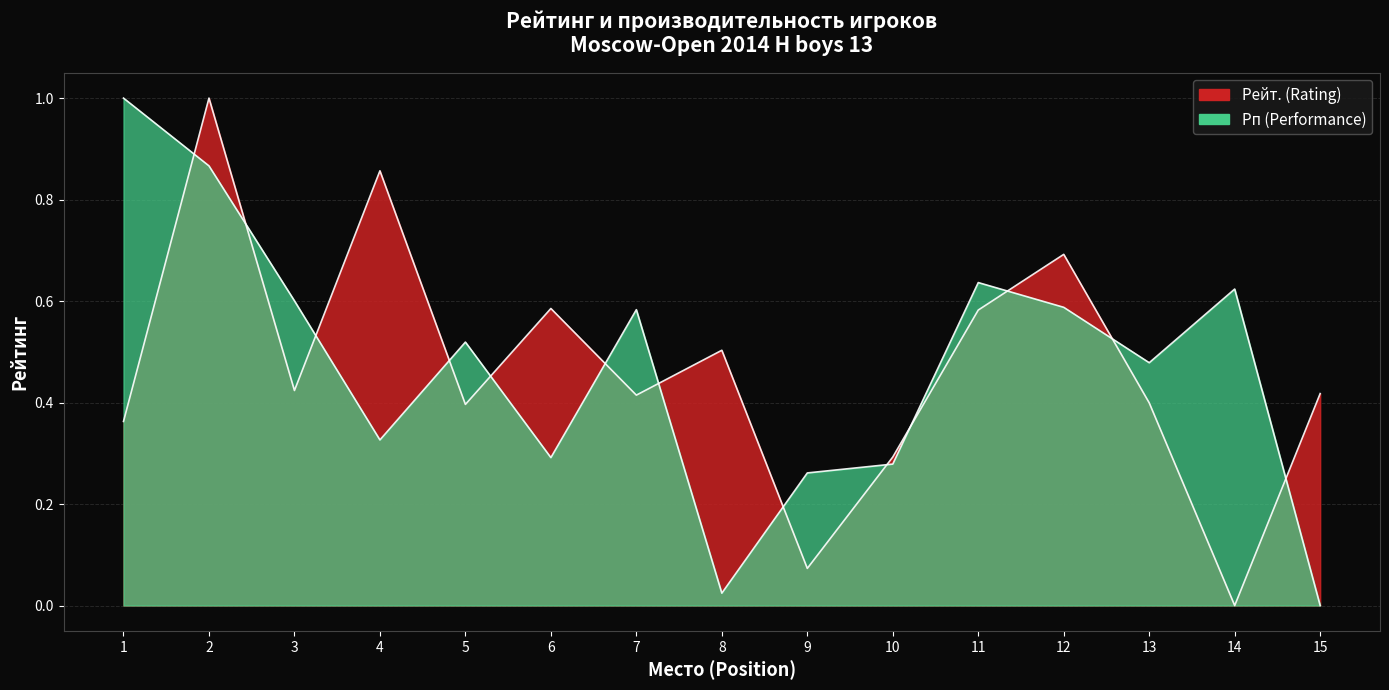

What is the sum of all Рейт. (Rating) values?

7.0